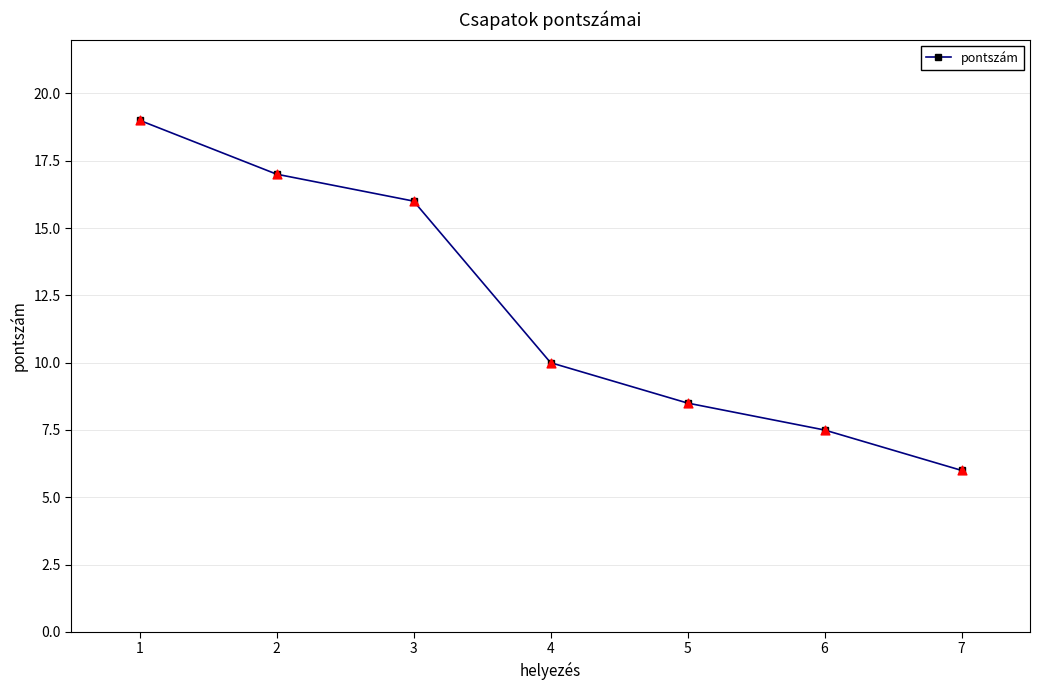

Between 4 and 2, which is larger?

2